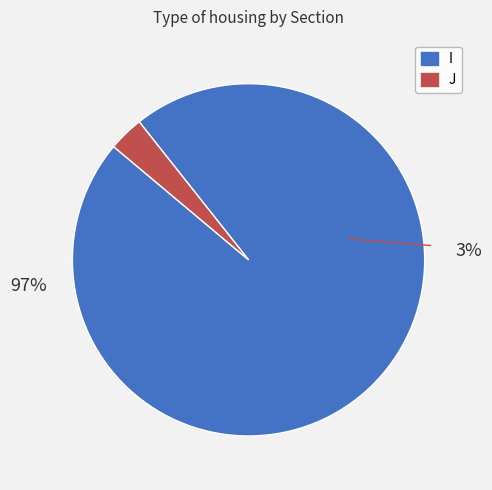

How many segments does this pie chart have?

2